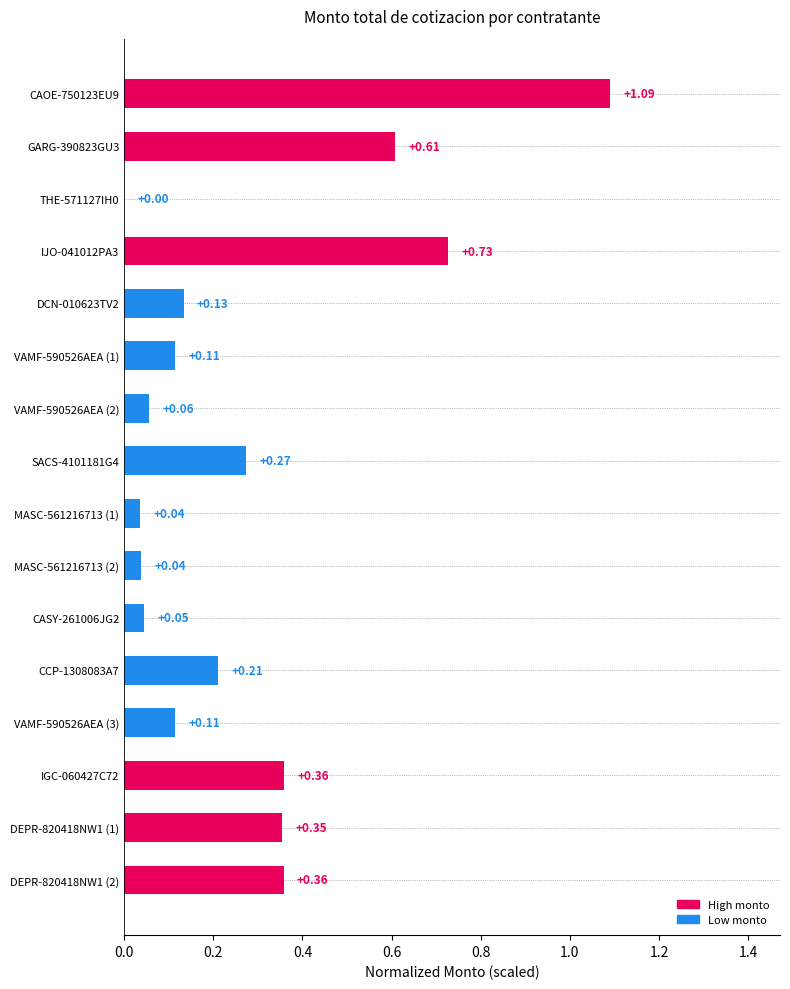

What is the sum of all values?

4.5